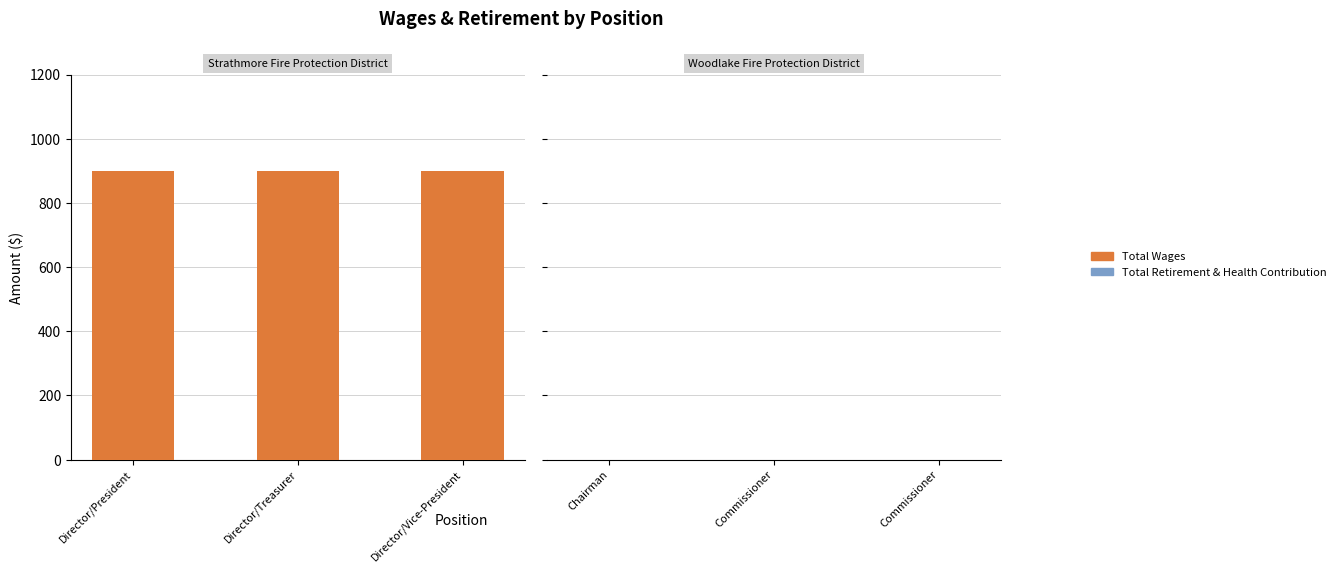

Which series has the largest range (max minus min)?

Total Wages